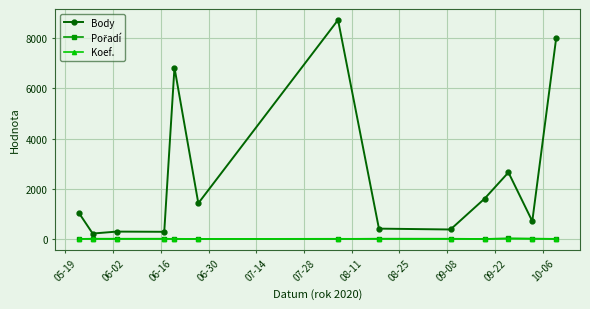

What is the maximum value shown in the chart?

8730